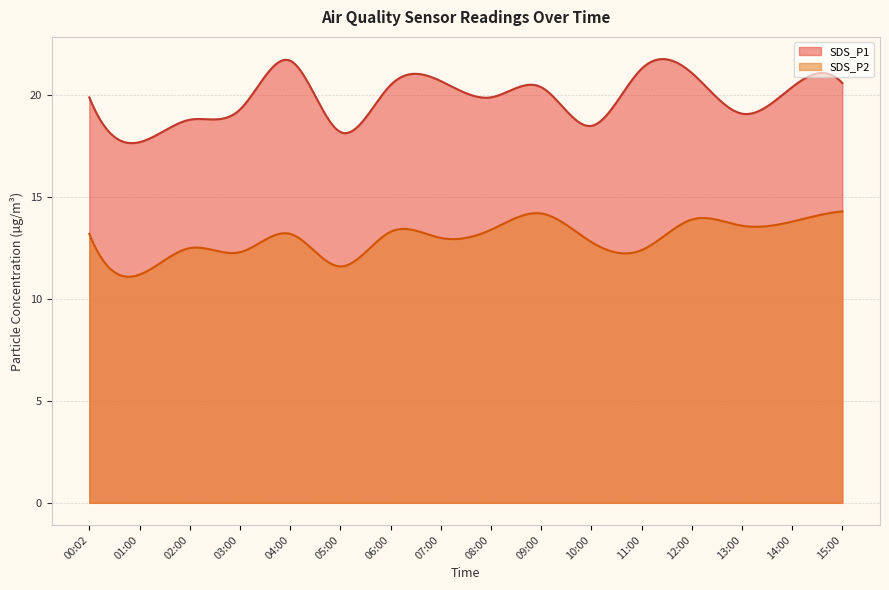

What is the sum of all SDS_P2 values?

3889.3